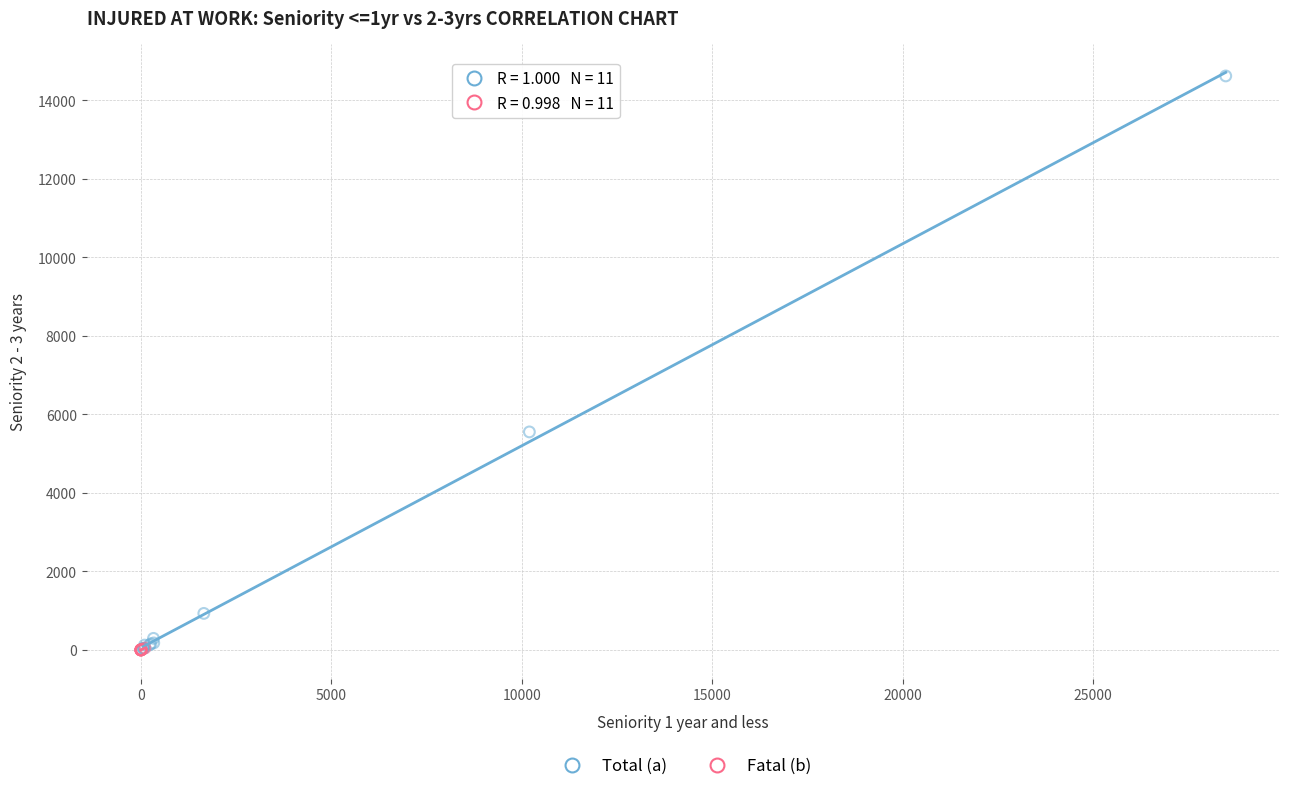

Which series has the widest spread of Y values?

Total (a)